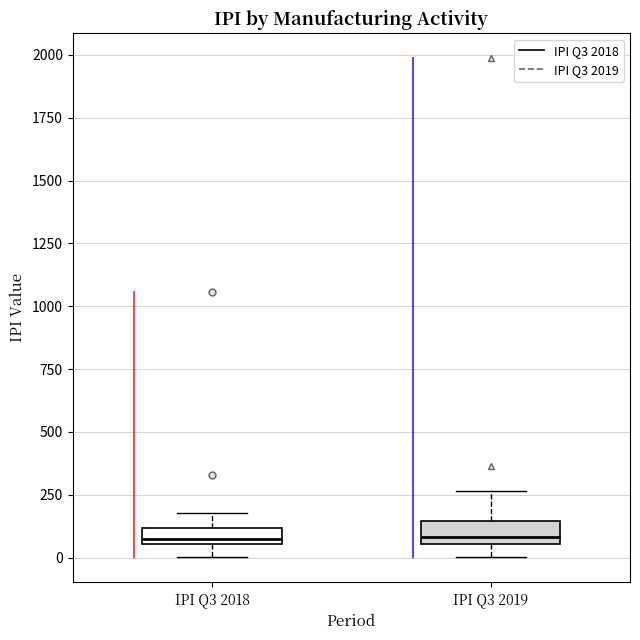

Where does the lower whisker of the box for IPI Q3 2019 end on the y-axis? The values are not printed on the chart, so give them approximately, as read against the axis.

0